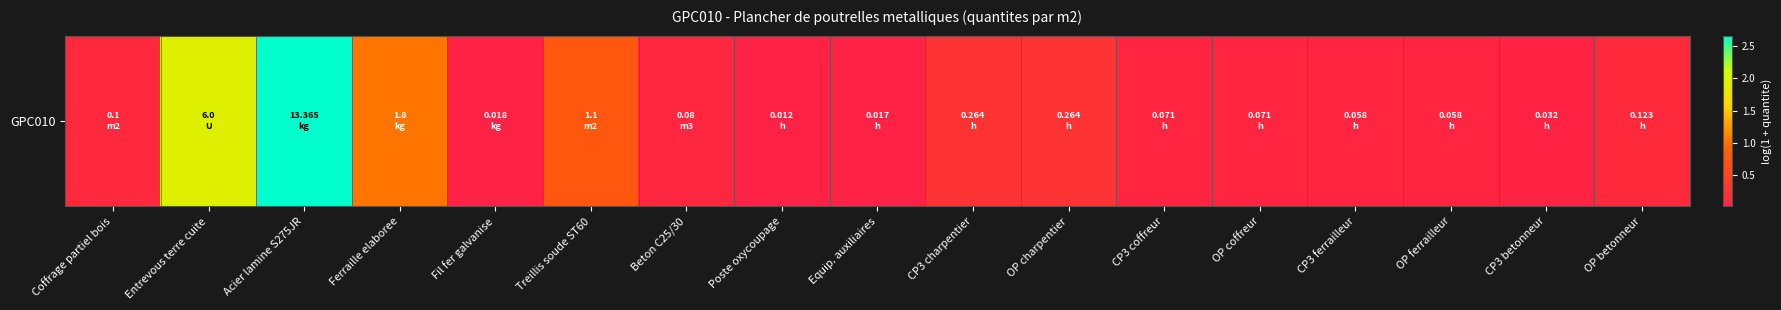

List the labels in order of value, smallest first.

Poste oxycoupage, Equip. auxiliaires, Fil fer galvanise, CP3 betonneur, CP3 ferrailleur, OP ferrailleur, CP3 coffreur, OP coffreur, Beton C25/30, Coffrage partiel bois, OP betonneur, CP3 charpentier, OP charpentier, Treillis soude ST60, Ferraille elaboree, Entrevous terre cuite, Acier lamine S275JR